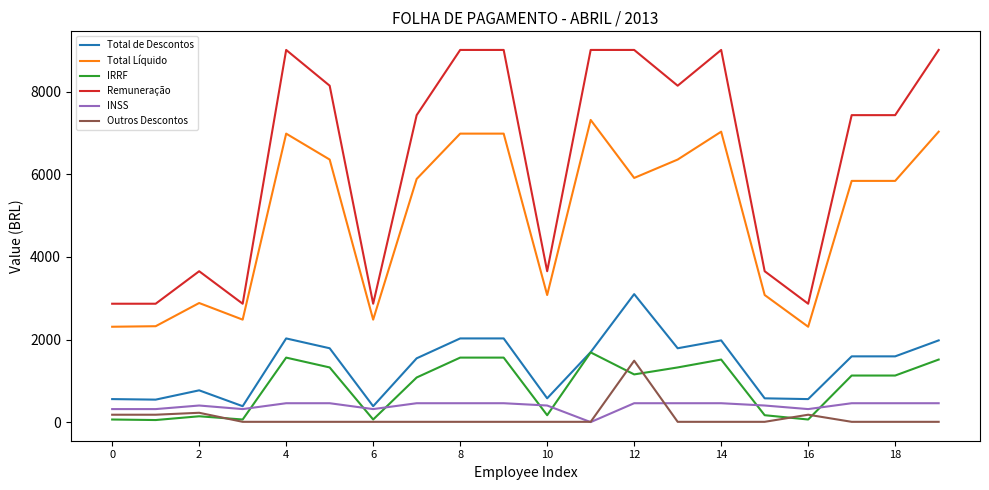

Which series has the largest range (max minus min)?

Remuneração